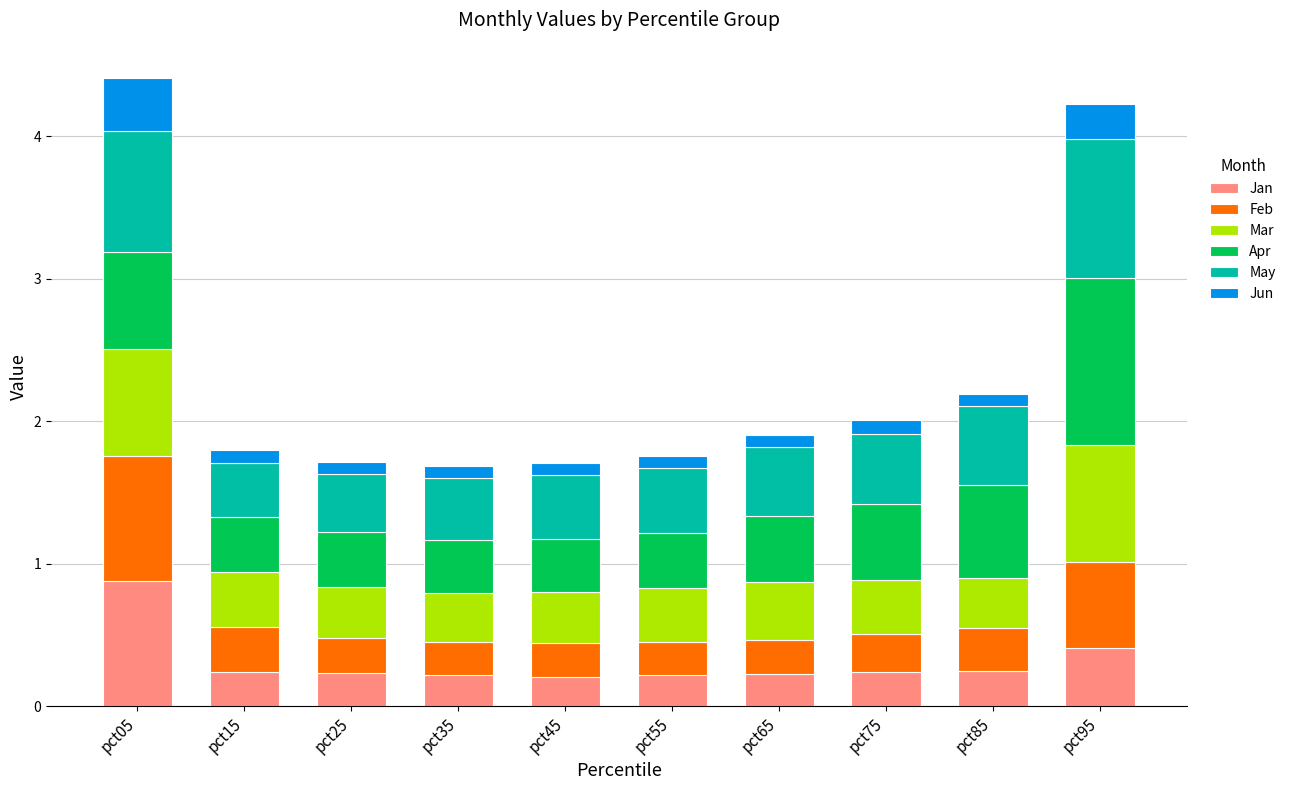

The Jan series shows 0.2 at pct45. True or false?

True